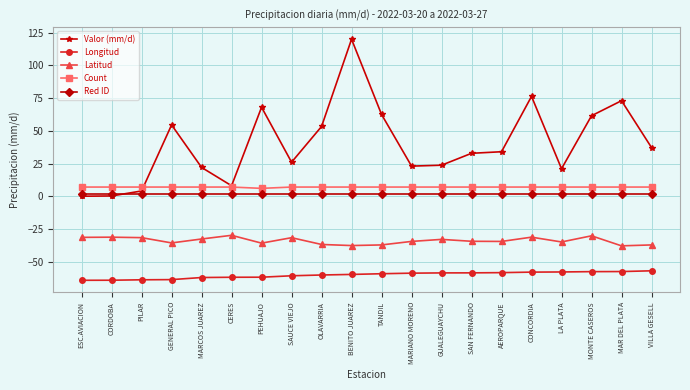

At which category is the sum across all series the highest?

BENITO JUAREZ